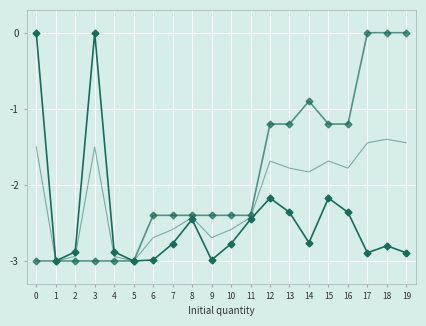

The Remaining quantity series shows -2.4 at 13. True or false?

True